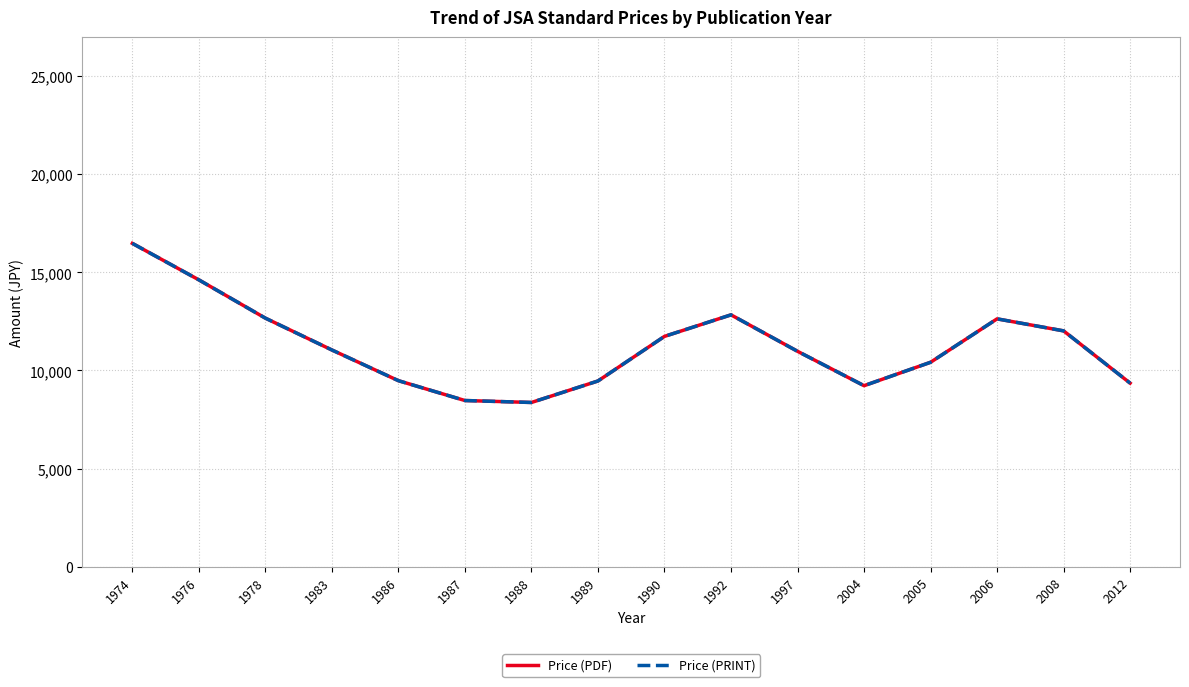

Reading left to right, what are all the values shown in this chart?

Price (PDF): 1974=16478	1976=14618	1978=12667	1983=11045	1986=9480	1987=8469	1988=8370	1989=9465	1990=11738	1992=12835	1997=10978	2004=9225	2005=10418	2006=12631	2008=12019	2012=9356
Price (PRINT): 1974=16478	1976=14618	1978=12667	1983=11045	1986=9480	1987=8469	1988=8370	1989=9465	1990=11738	1992=12835	1997=10978	2004=9225	2005=10418	2006=12631	2008=12019	2012=9356